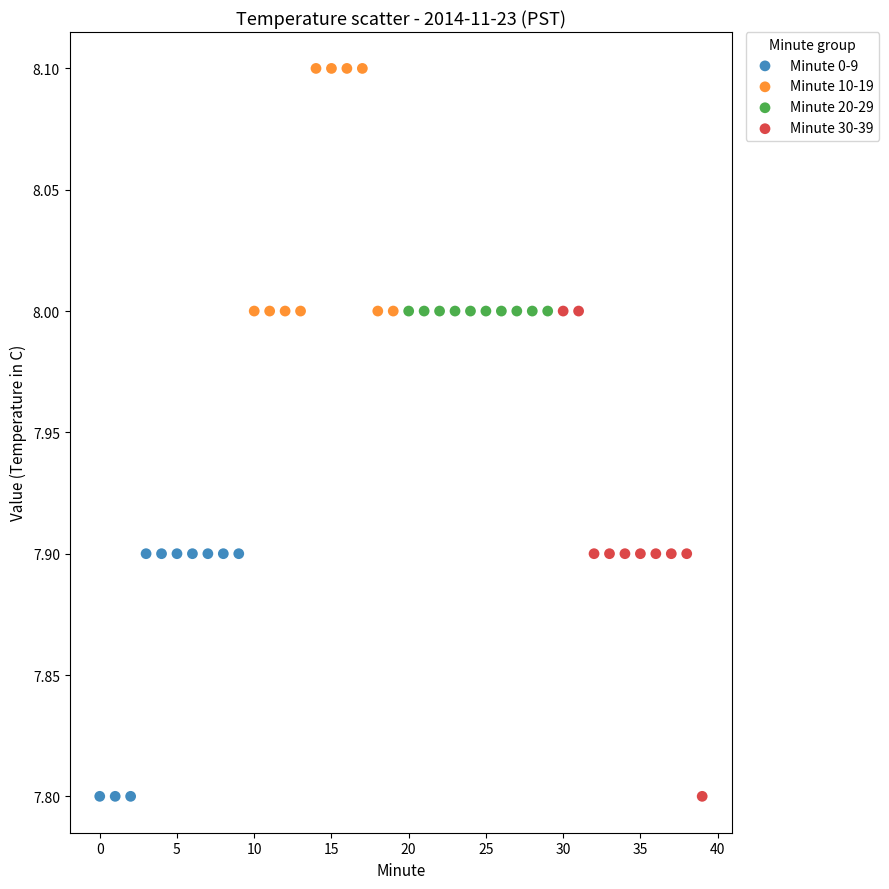

Which series reaches the maximum Y coordinate?

Minute 10-19